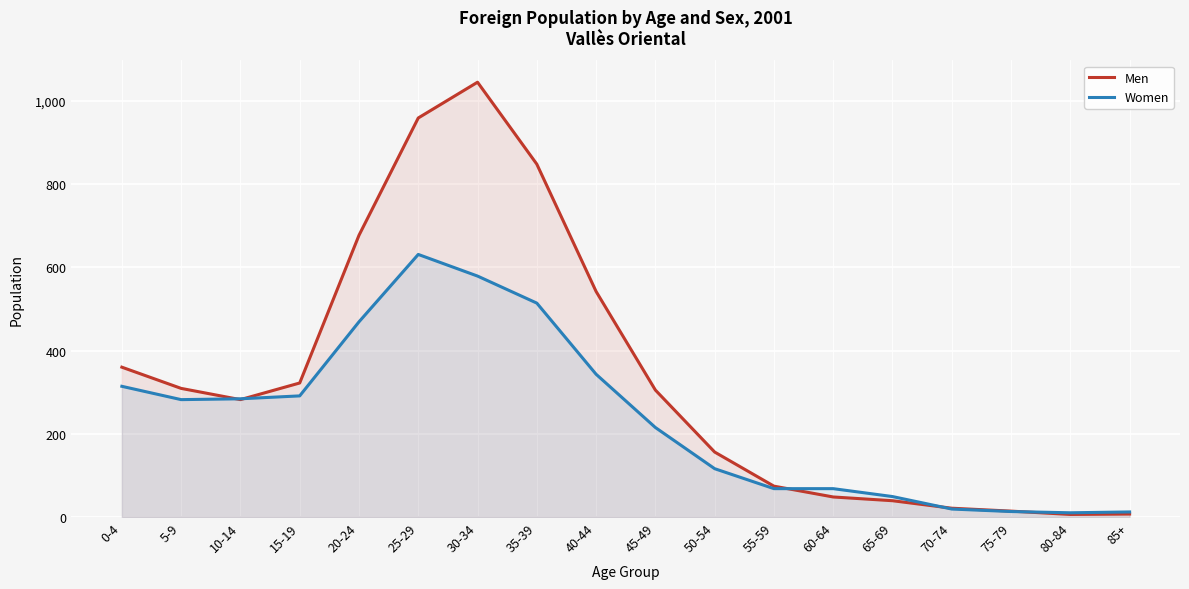

True or false: Women and Men intersect in this chart.

True